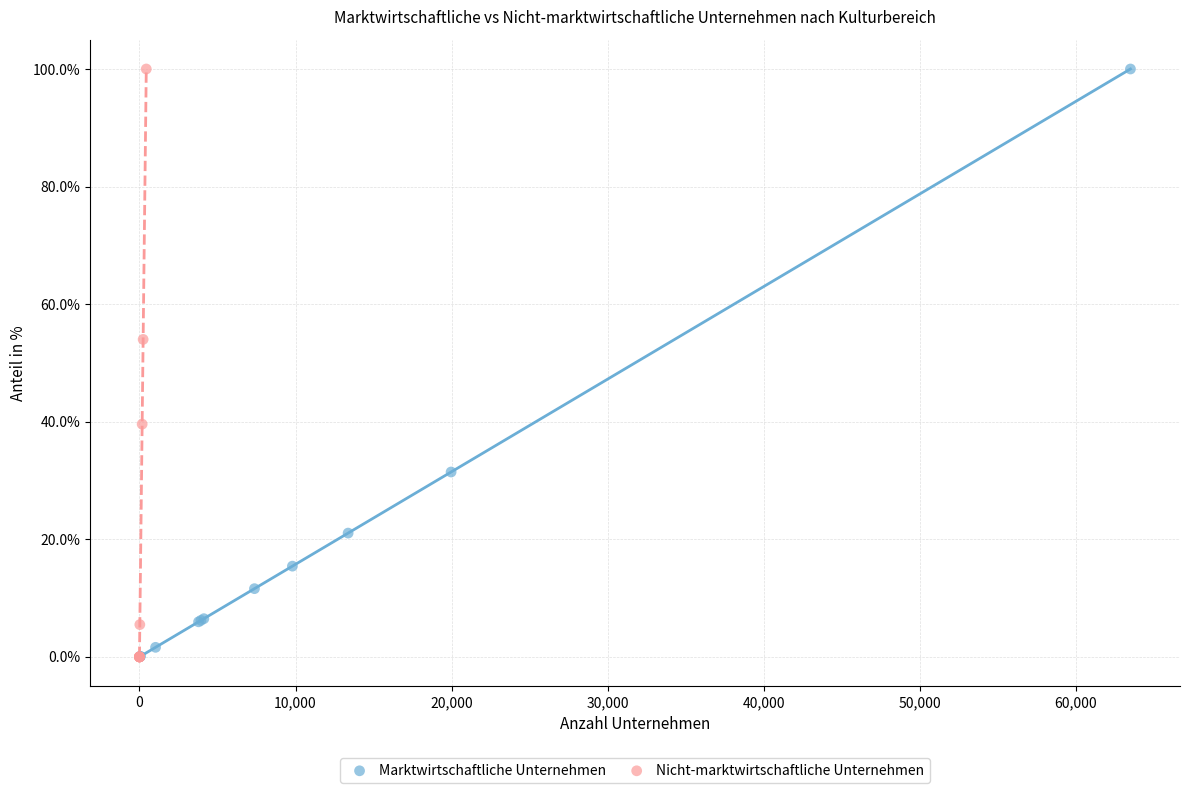

Which series has the largest Y range (max minus min)?

Nicht-marktwirtschaftliche Unternehmen